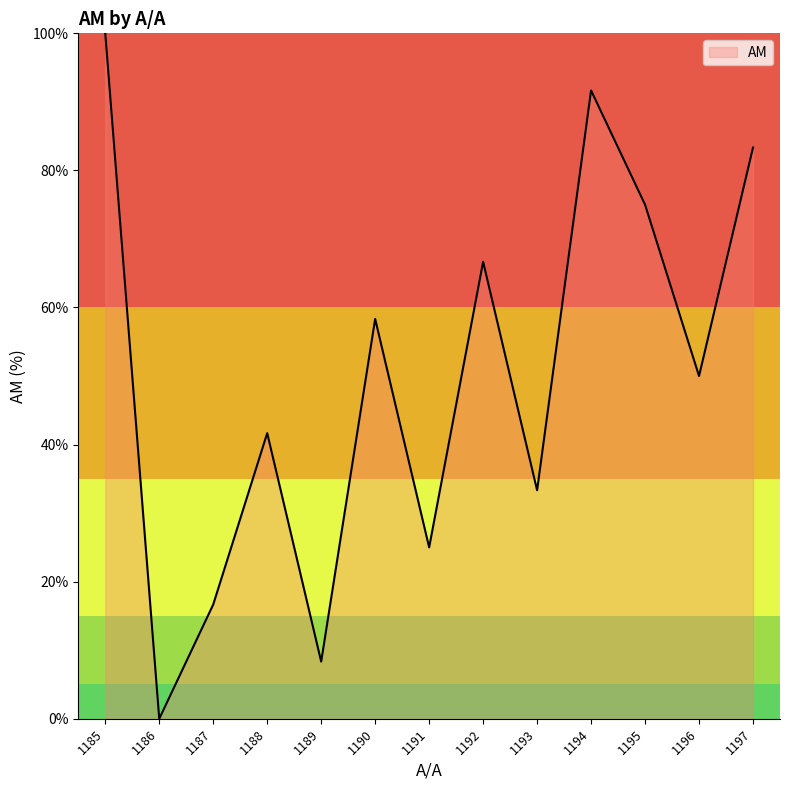

How many lines are shown in the chart?

1